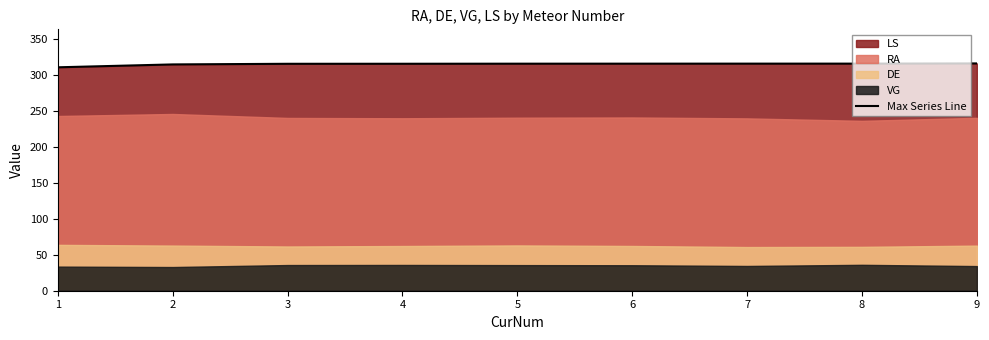

What is the average value?

314.5